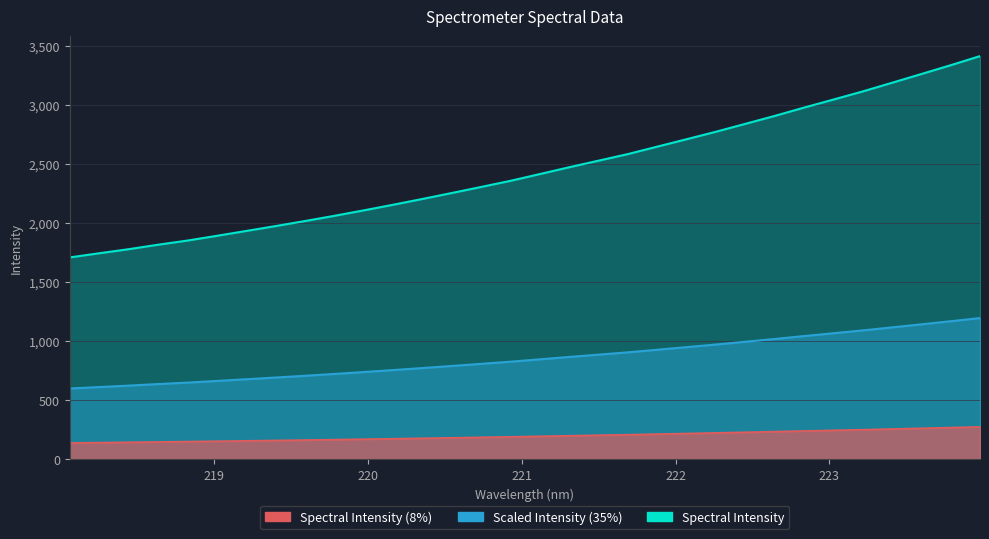

What is the approximate value at 222.8355?

2978.3